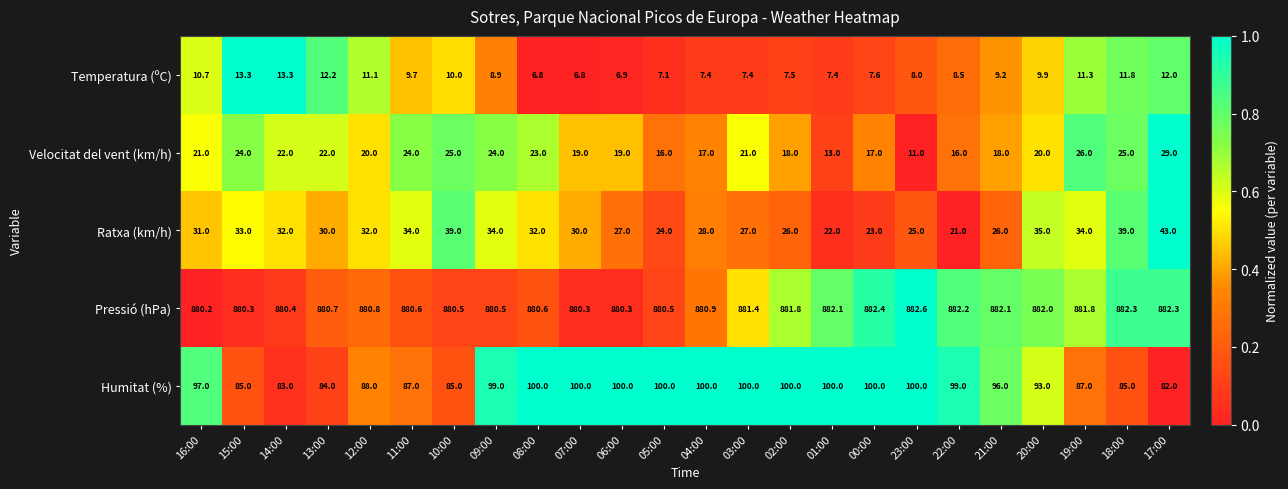

What is the difference between the Velocitat del vent (km/h) values at 09:00 and 16:00?

3.0